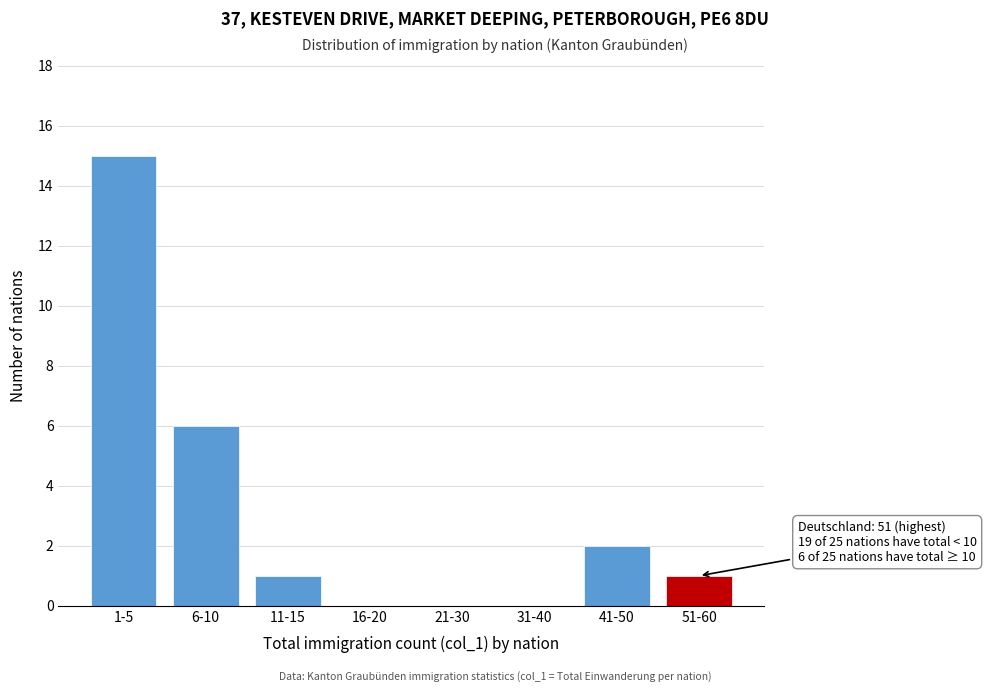

Reading left to right, what are all the values shown in this chart?

1-5=15	6-10=6	11-15=1	16-20=0	21-30=0	31-40=0	41-50=2	51-60=1